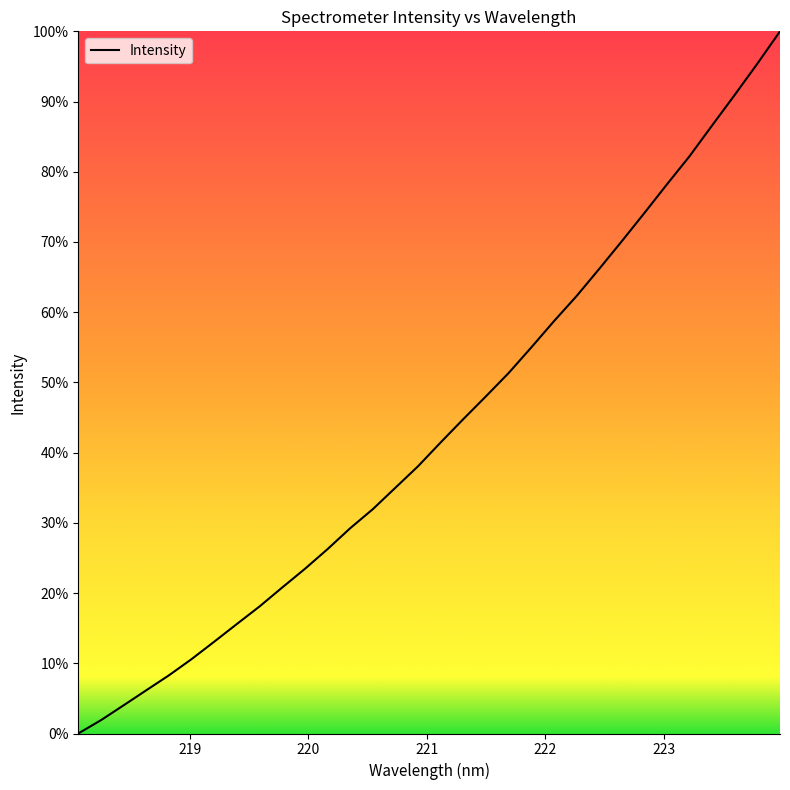

What is the greatest value displayed?

100.0